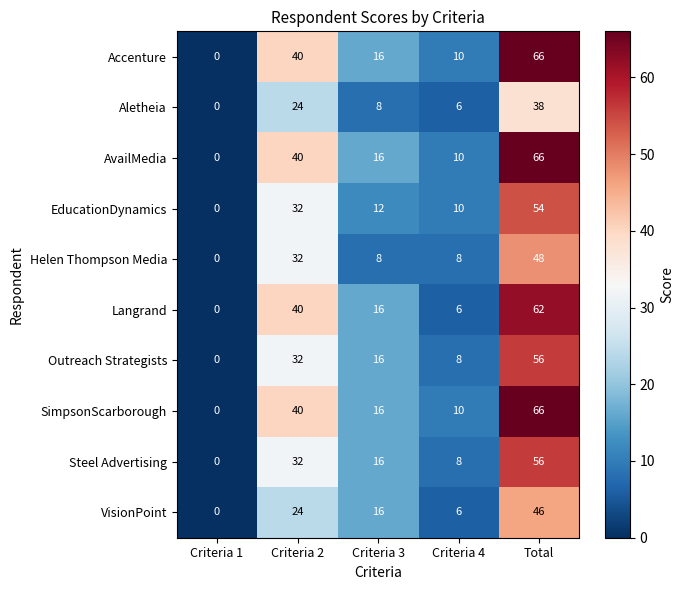

The Steel Advertising series shows 16 at Criteria 3. True or false?

True